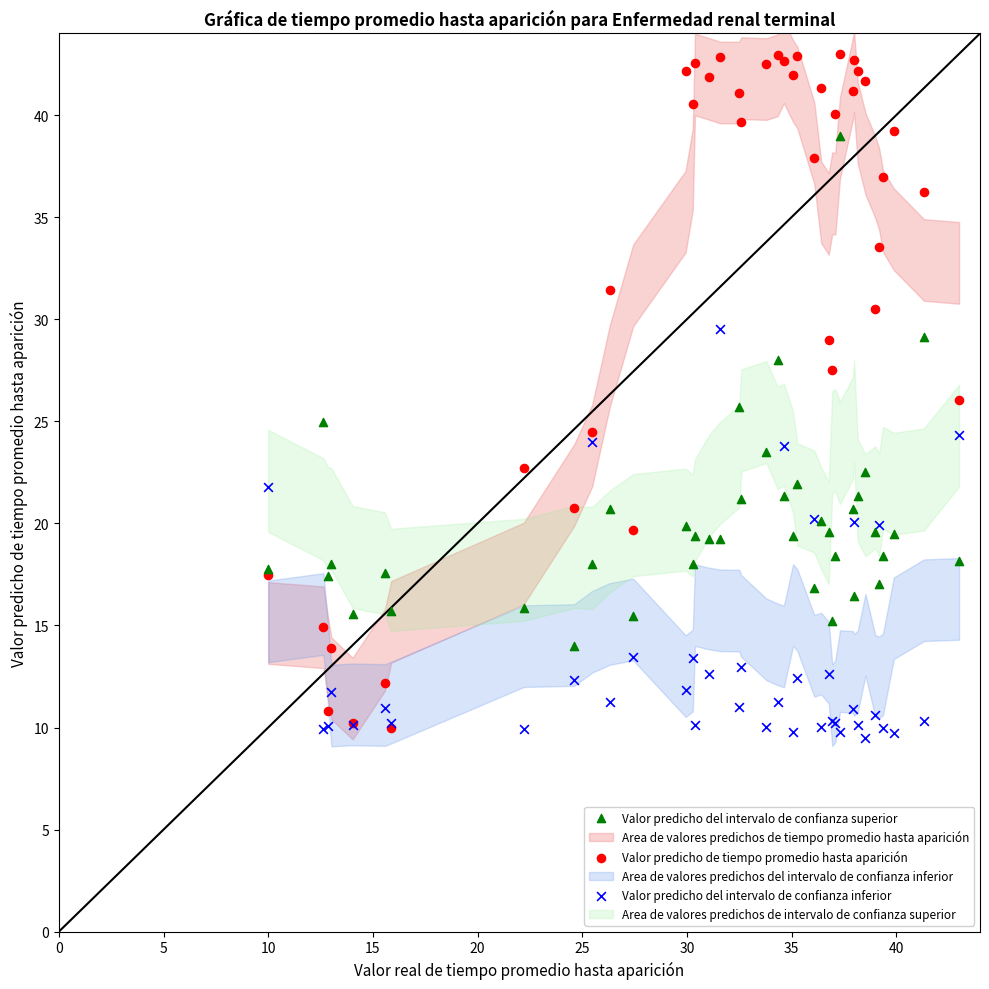

Which series reaches the maximum Y coordinate?

Valor predicho de tiempo promedio hasta aparición